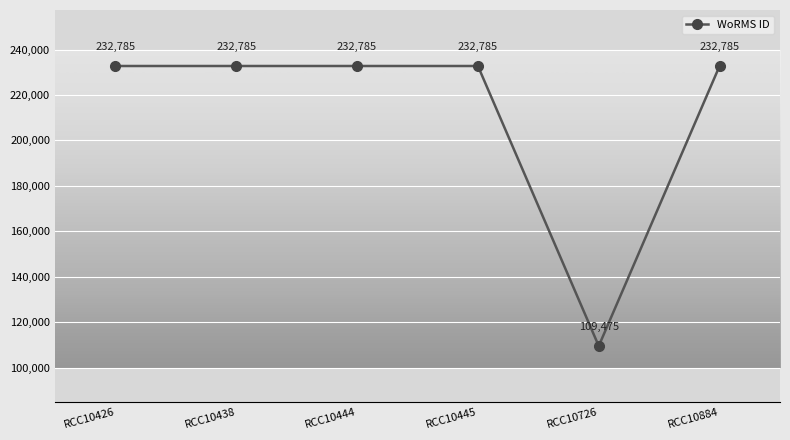

The chart shows a value of 171426 at RCC10726. True or false?

False